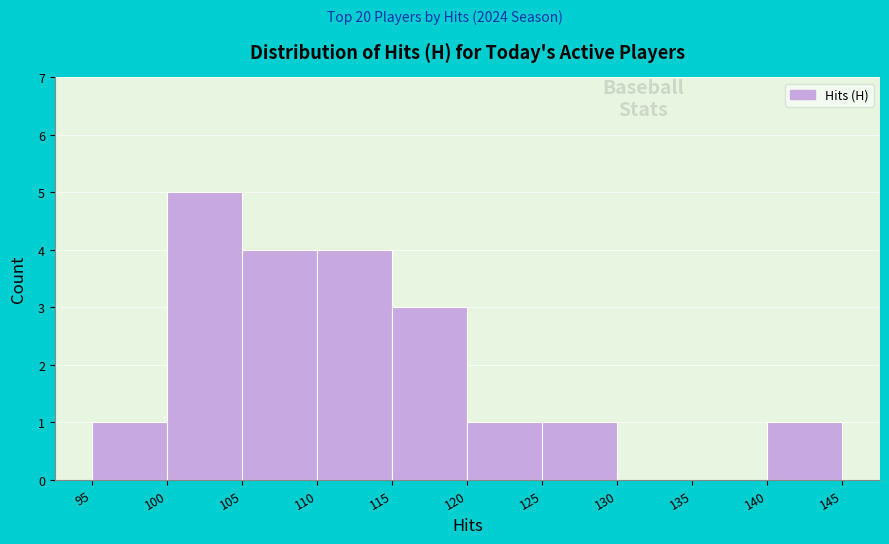

Reading left to right, transcribe this chart: for each bar, give the range it covers on the x-axis and its height. The values are not printed on the chart, so give them approximately, as read against the axis.

95 to 100: 1
100 to 105: 5
105 to 110: 4
110 to 115: 4
115 to 120: 3
120 to 125: 1
125 to 130: 1
130 to 135: 0
135 to 140: 0
140 to 145: 1